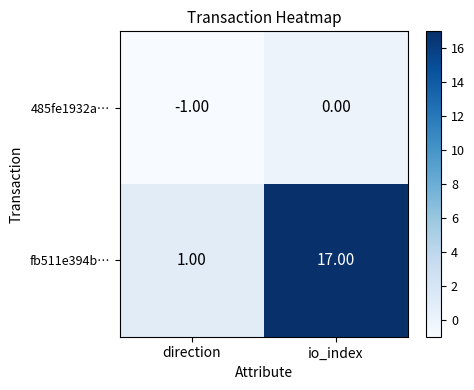

List the series in order of their peak value, highest first.

fb511e394b…, 485fe1932a…